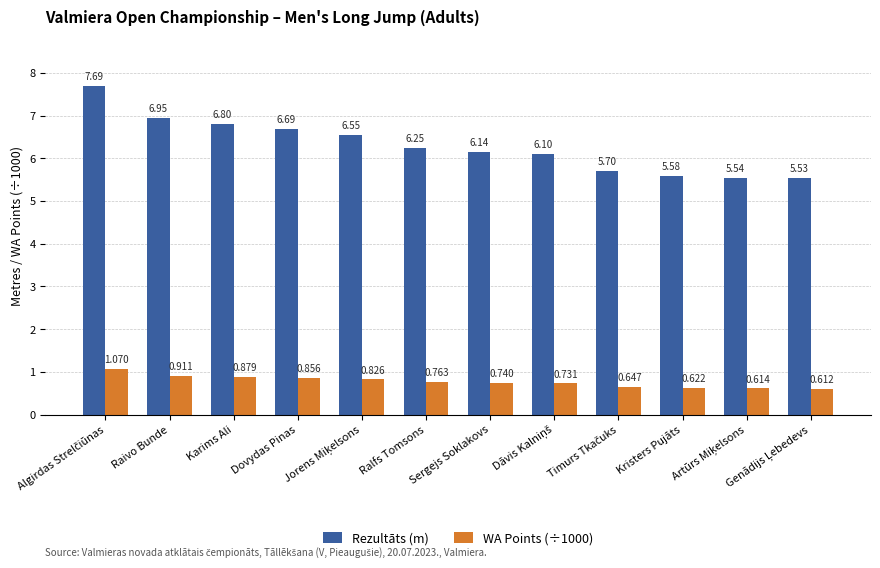

Which series has the largest range (max minus min)?

Rezultāts (m)